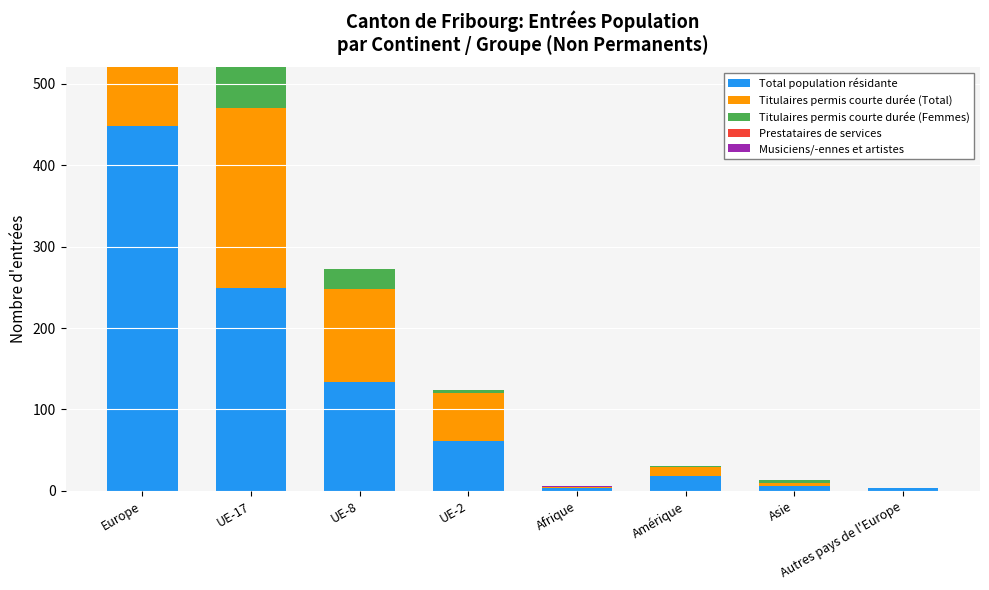

At which category is the sum across all series the highest?

Europe